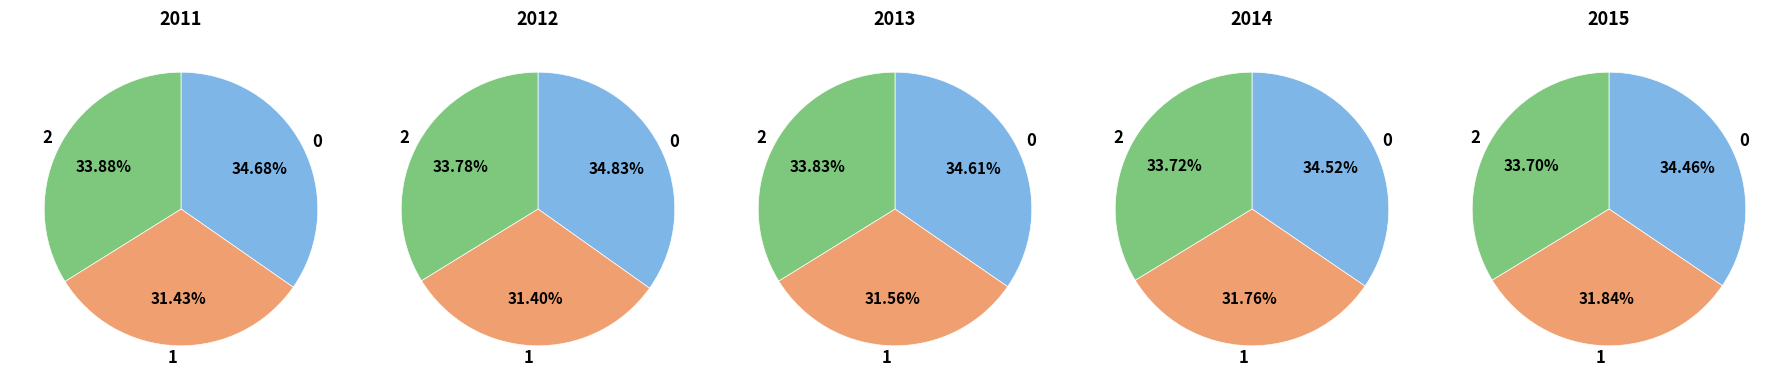

Count the number of slices in the pie.

3